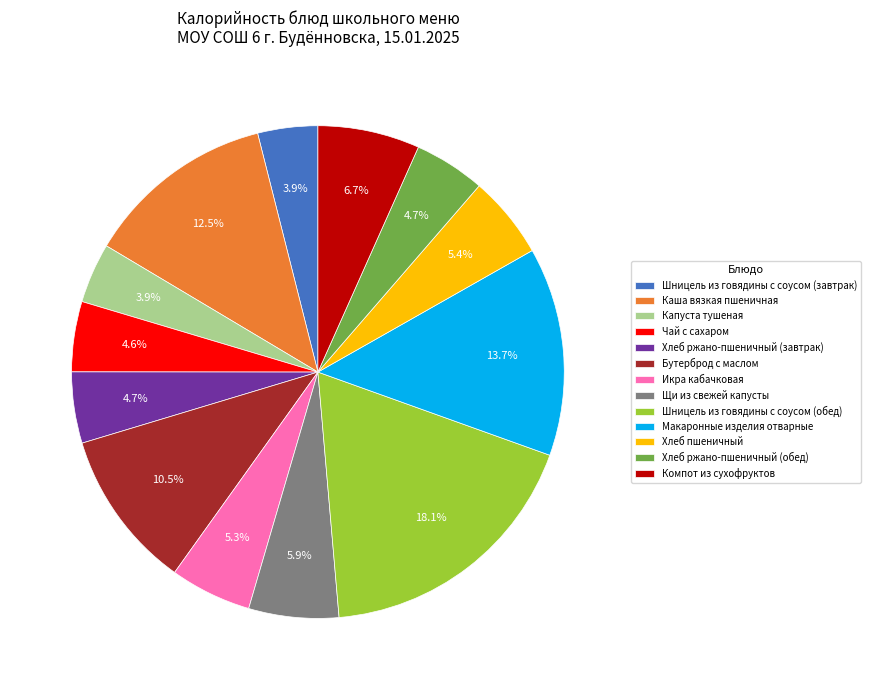

True or false: Хлеб ржано-пшеничный (завтрак) accounts for 5% of the total.

True